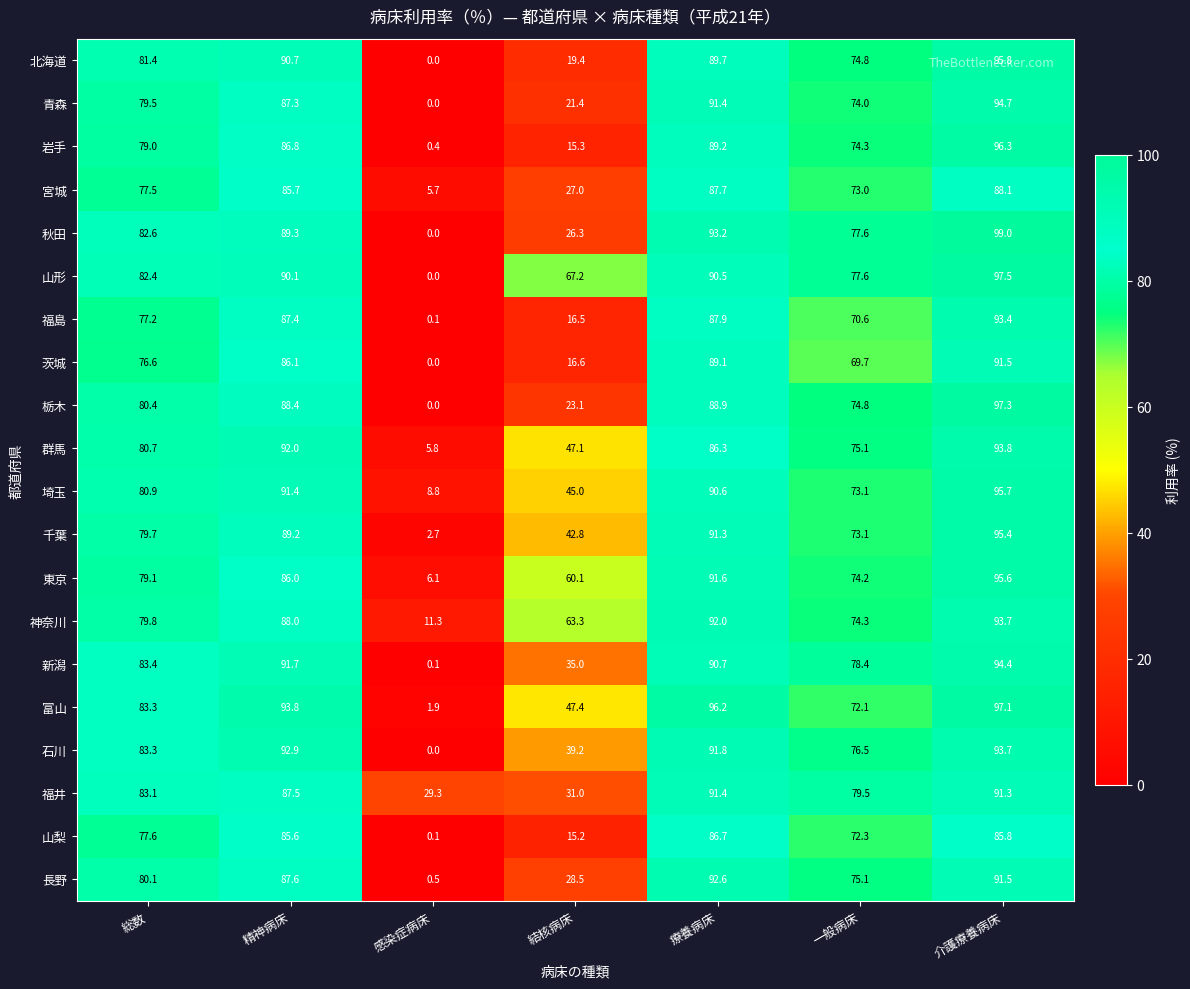

How many data points does each series have?

7